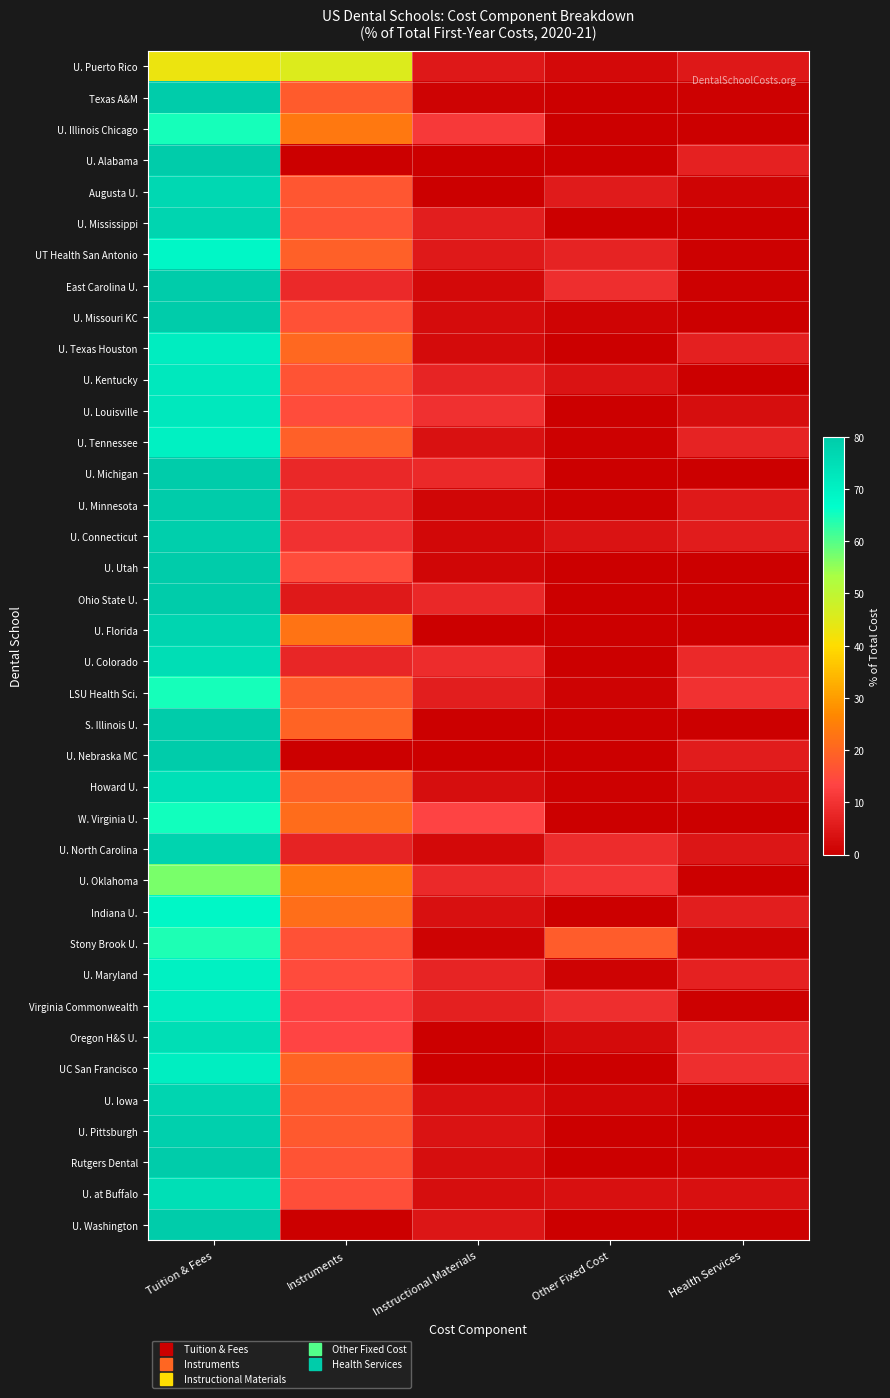

What is the difference between the highest and lowest values at Health Services?

9.7